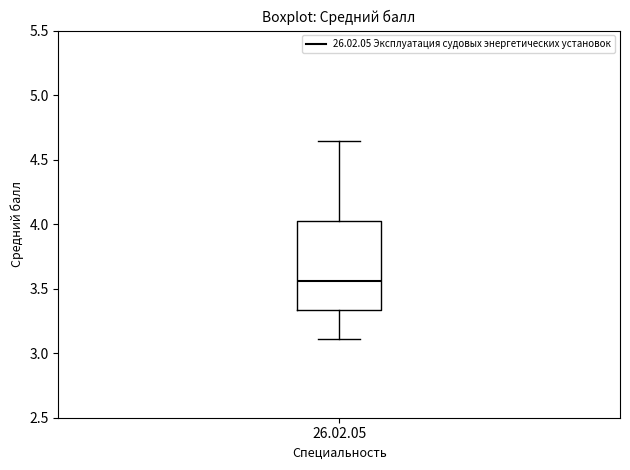

Where is the lower edge of the box for 26.02.05 on the y-axis? The values are not printed on the chart, so give them approximately, as read against the axis.

3.35